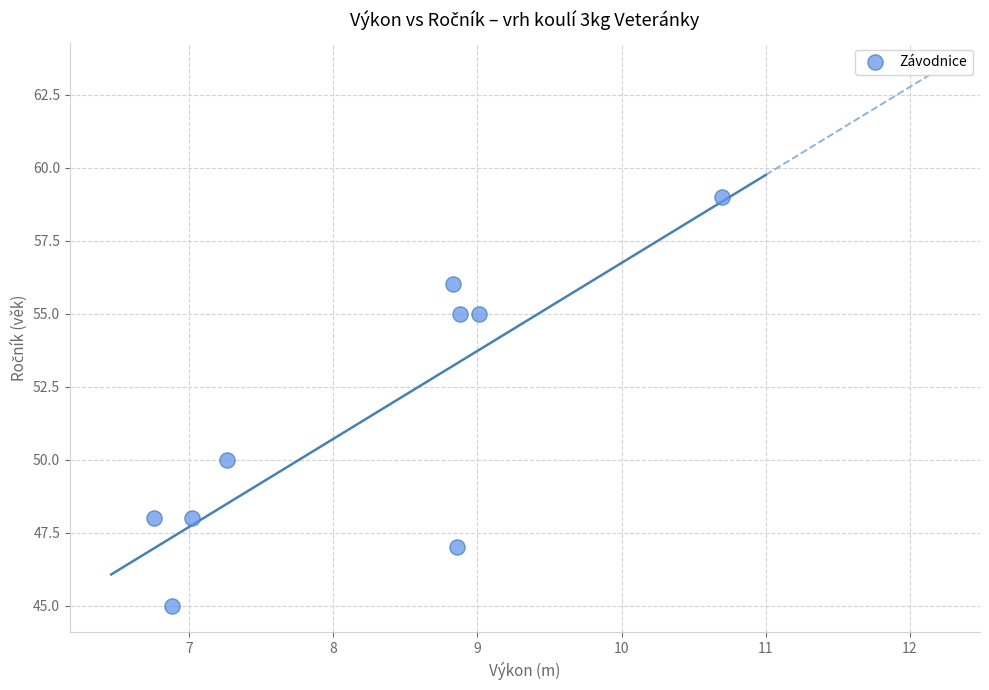

What Y value in the scatter plot is closest to 52?

50